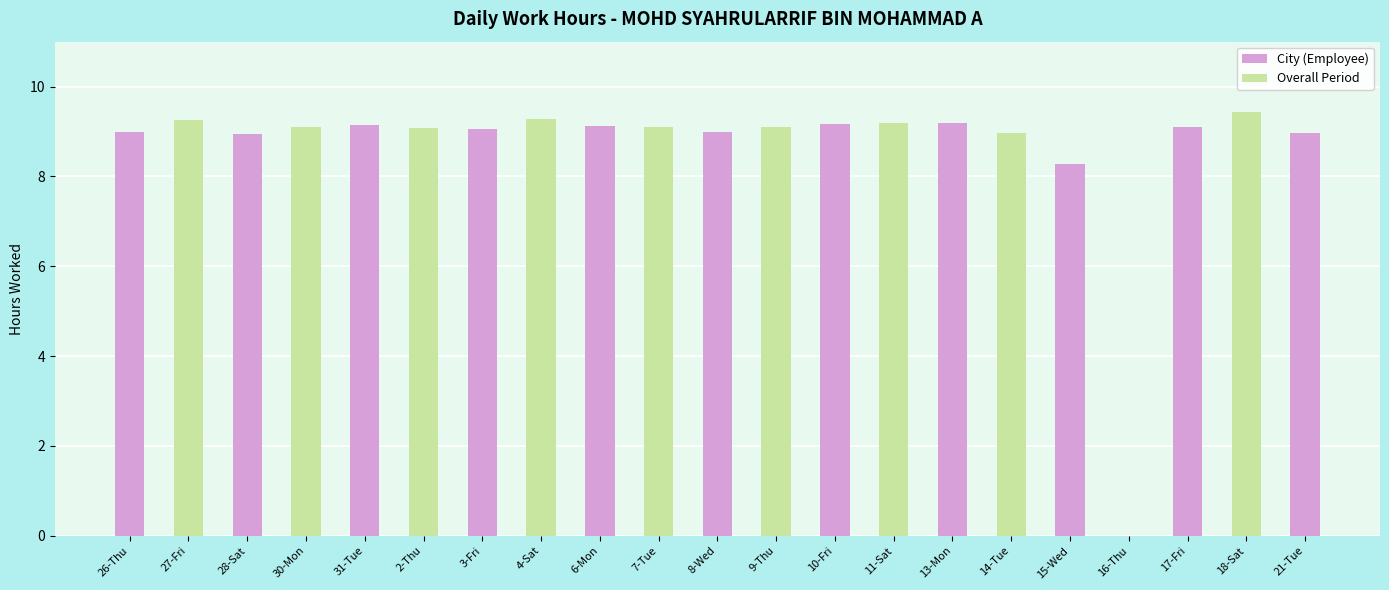

How many distinct data groups are displayed?

1